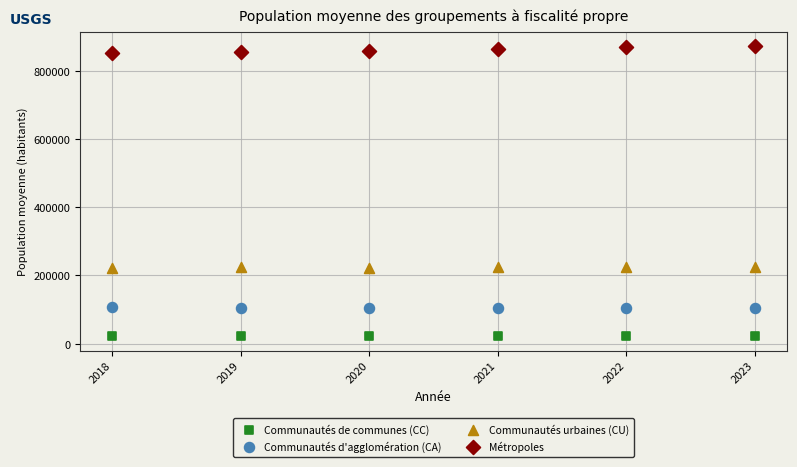

What are all the series names shown in the legend?

Communautés de communes (CC), Communautés d'agglomération (CA), Communautés urbaines (CU), Métropoles